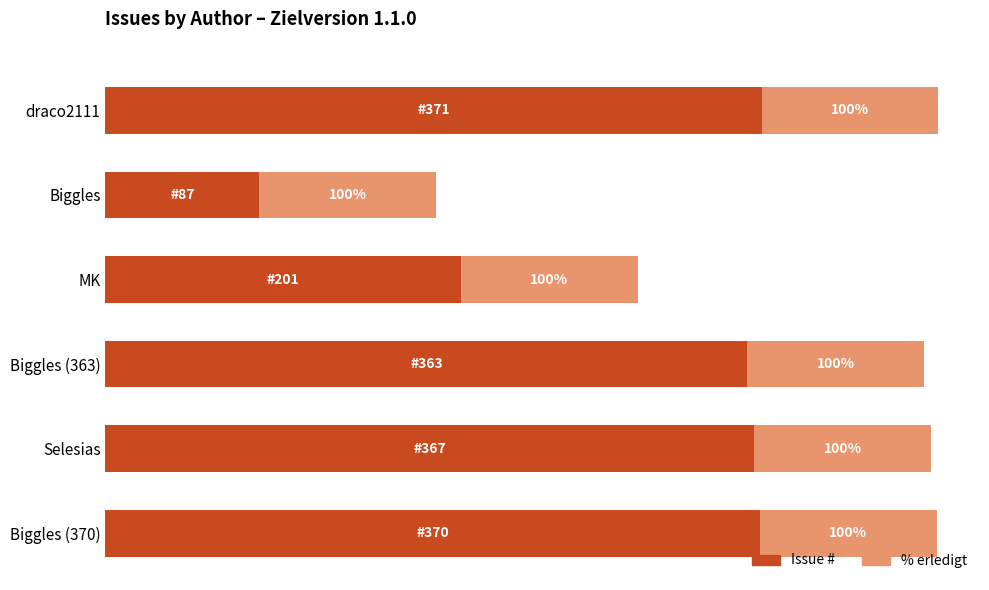

At which label is Issue # closest to 229?

MK